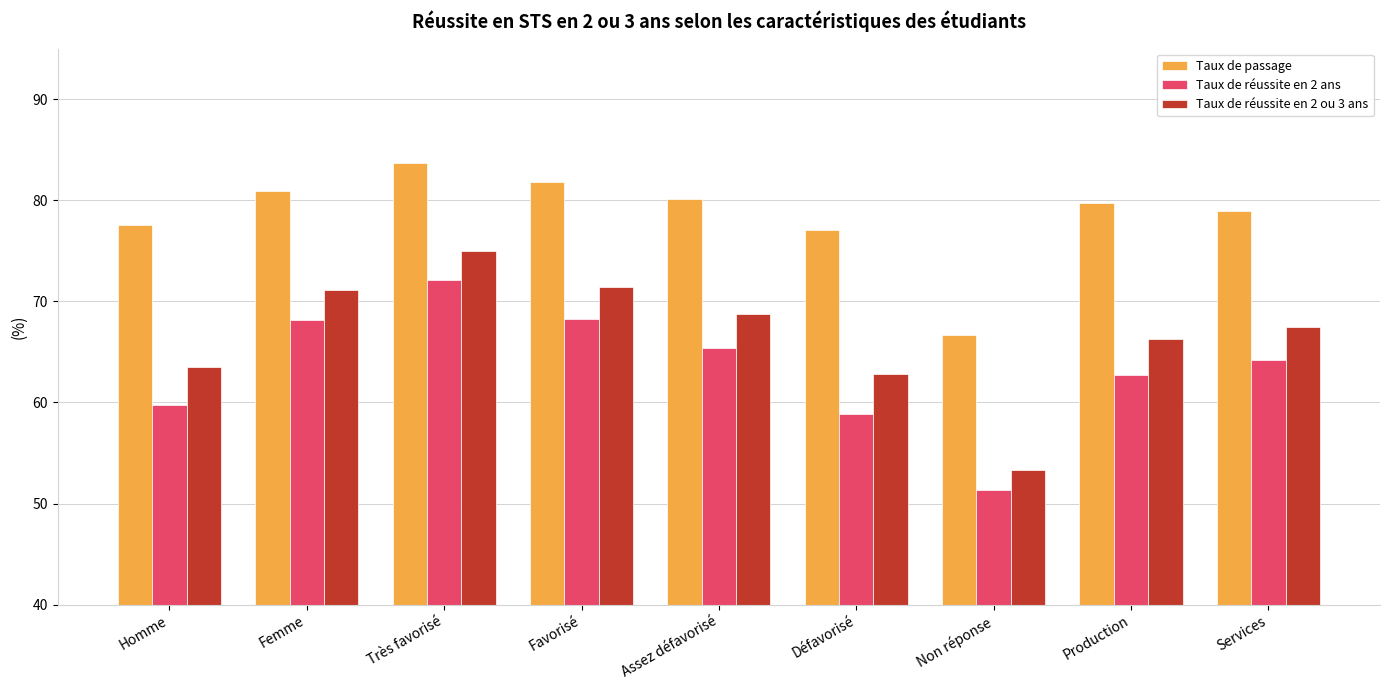

Which category has the lowest value in the Taux de réussite en 2 ou 3 ans series?

Non réponse